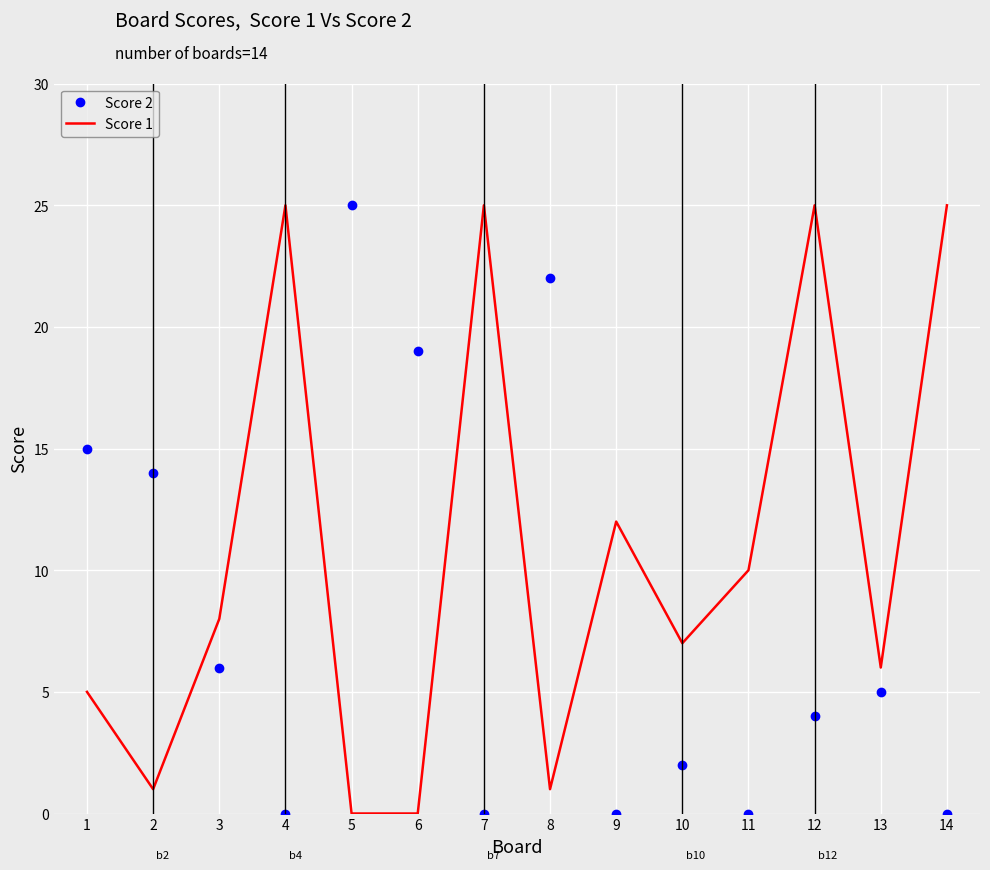

What is the sum of the Score 1 values at 4 and 1?

30